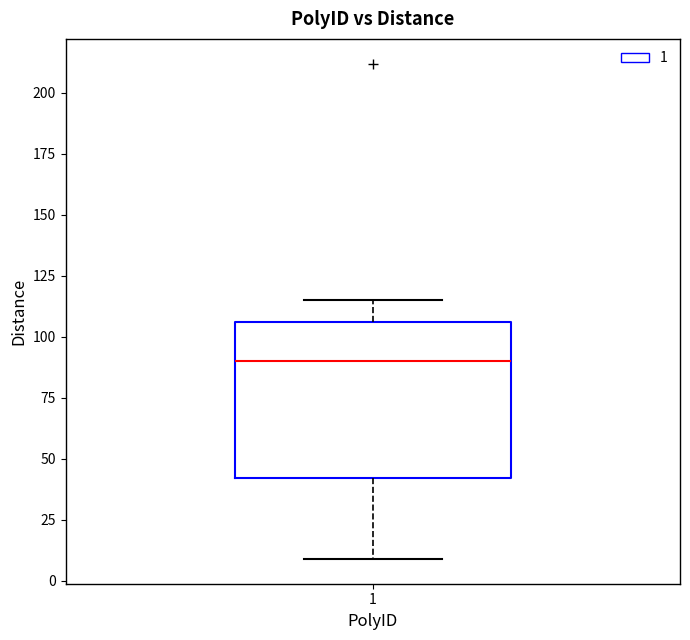

Transcribe this box plot: give where the median line is, the range the box spans, and where the two whiskers end, as read against the y-axis. The values are not printed on the chart, so give them approximately, as read against the axis.

median 90, box 40 to 105, whiskers 10 to 115